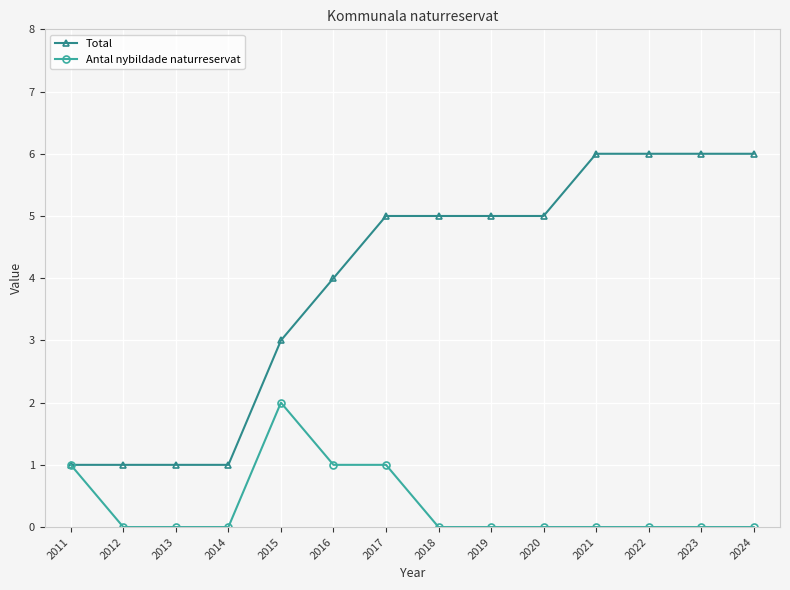

Reading left to right, transcribe all the data shown in this chart.

Total: 1	1	1	1	3	4	5	5	5	5	6	6	6	6
Antal nybildade naturreservat: 1	0	0	0	2	1	1	0	0	0	0	0	0	0